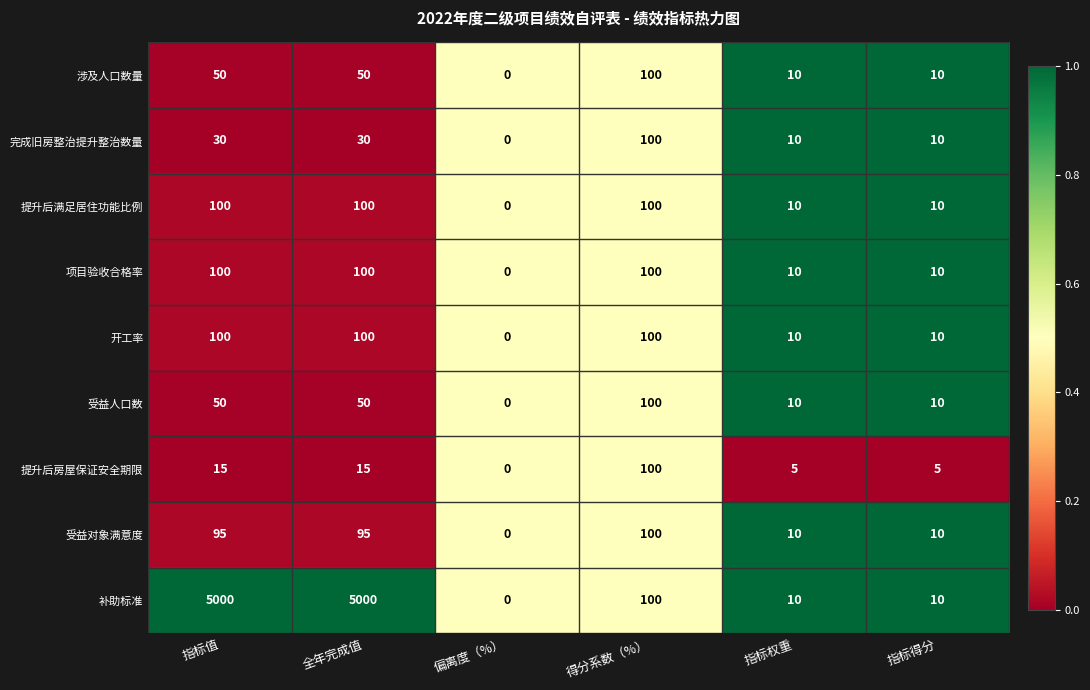

Which series changed the most between 全年完成值 and 指标得分?

补助标准